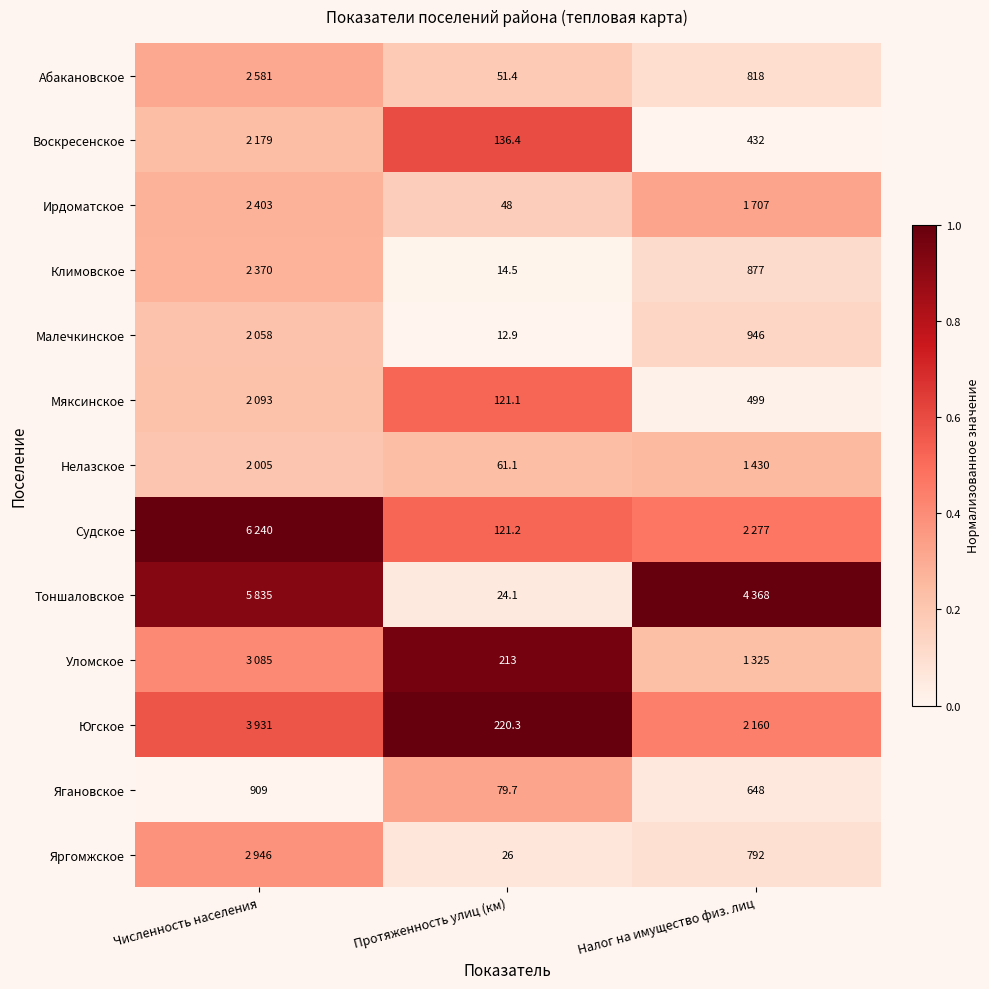

List the labels in order of Ягановское value, smallest first.

Протяженность улиц (км), Налог на имущество физ. лиц, Численность населения